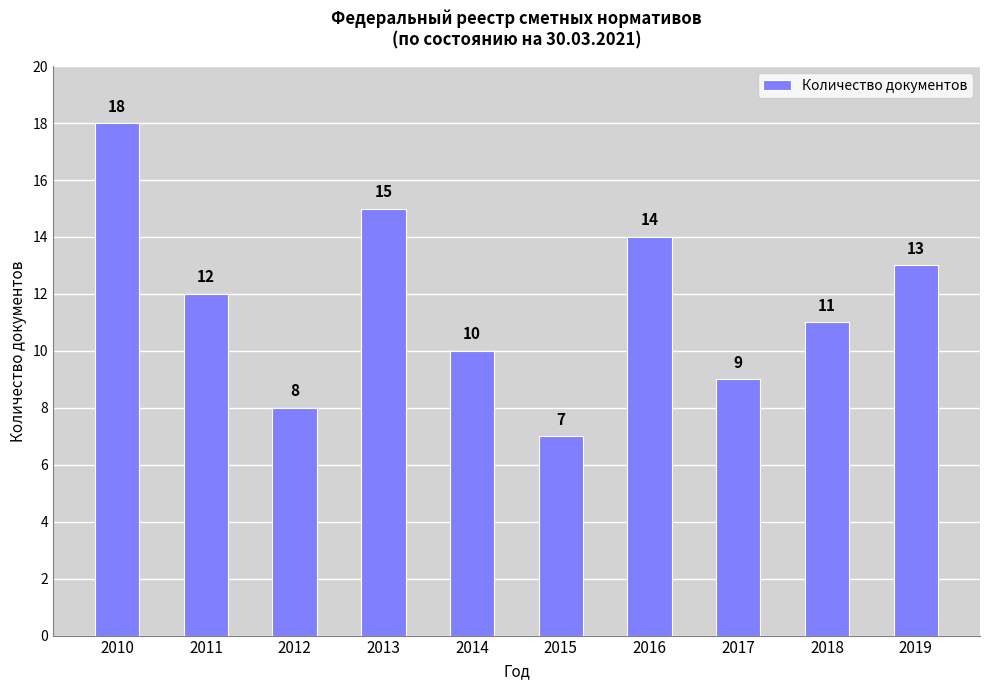

The chart shows a value of 22 at 2019. True or false?

False